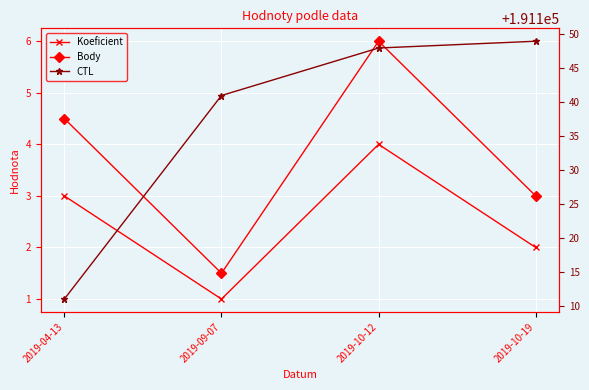

True or false: CTL and Koeficient cross at least once.

False